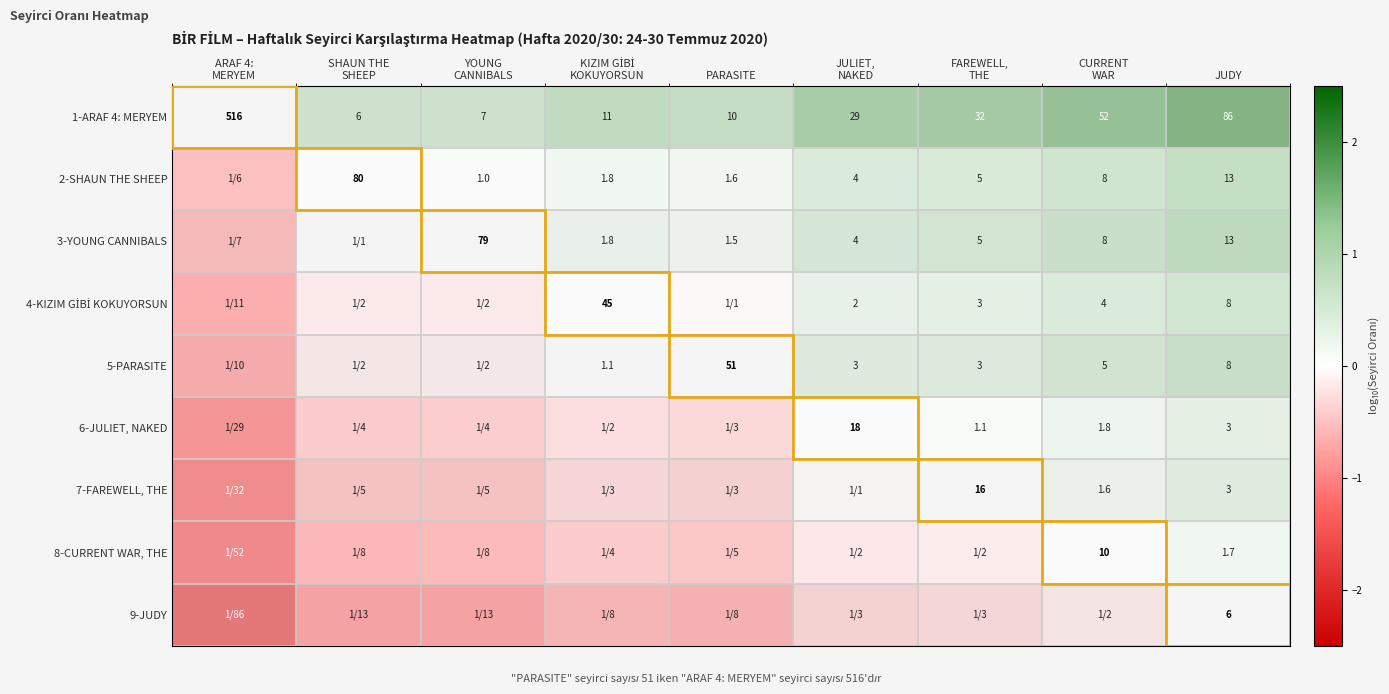

Which has a higher value, SHAUN THE
SHEEP or CURRENT
WAR?

CURRENT
WAR